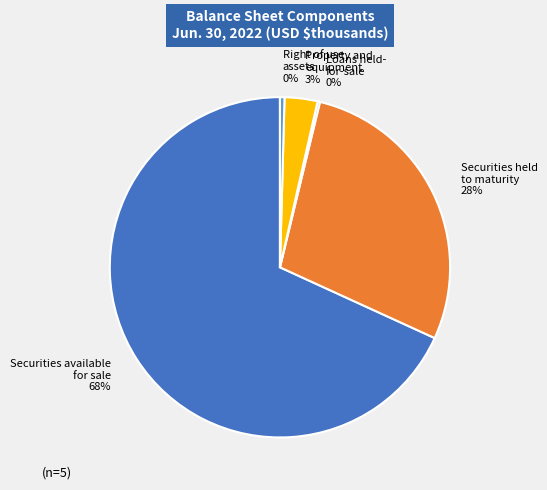

To the nearest percent, what is the average slice percentage?

20%